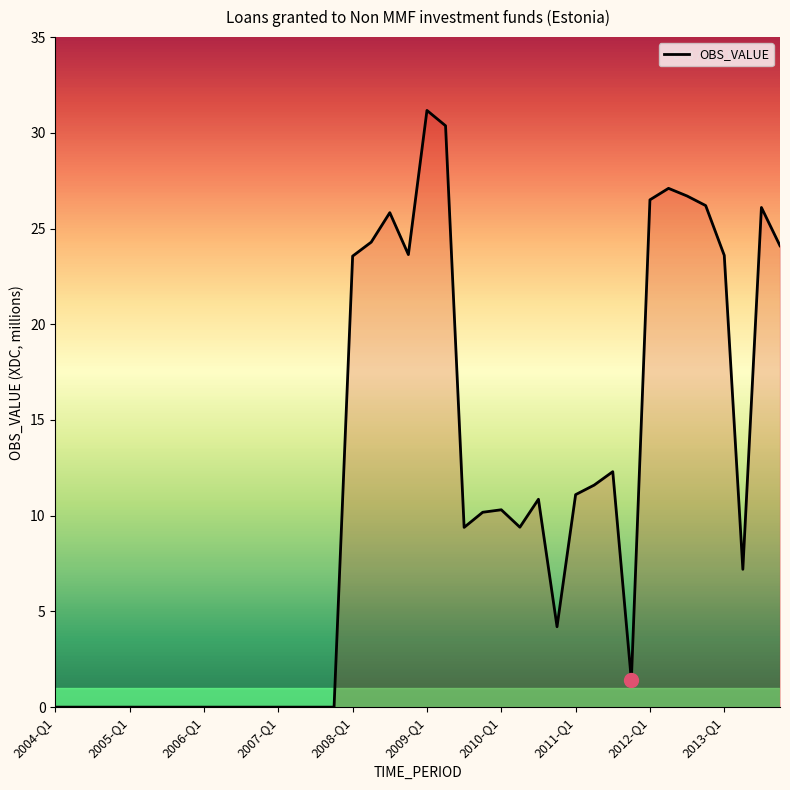

How many distinct data groups are displayed?

1